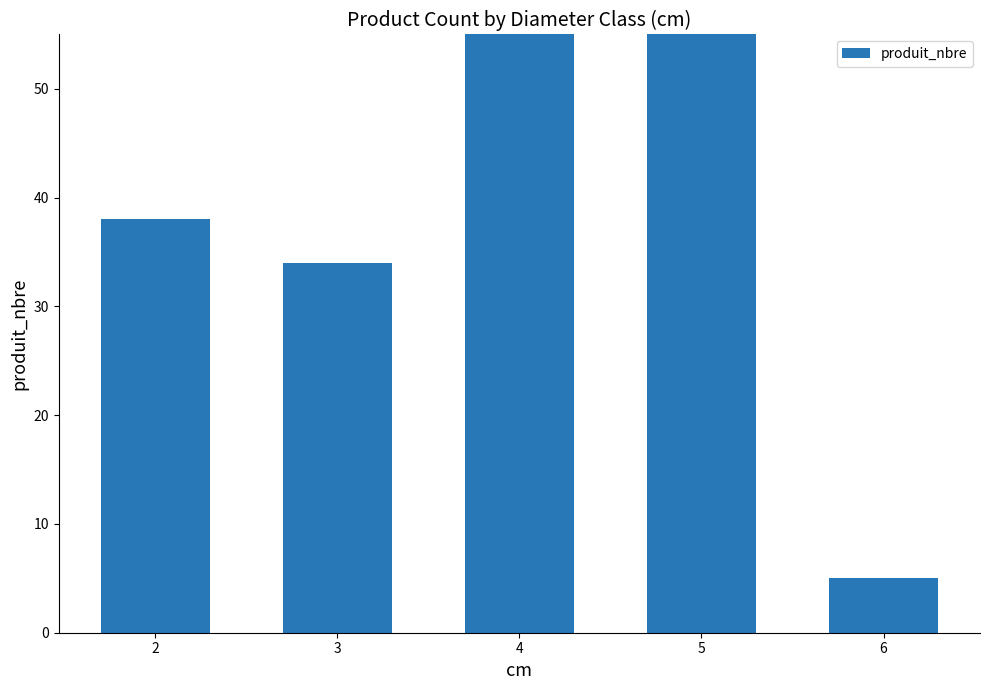

What is the change in value from 3 to 5?

+24